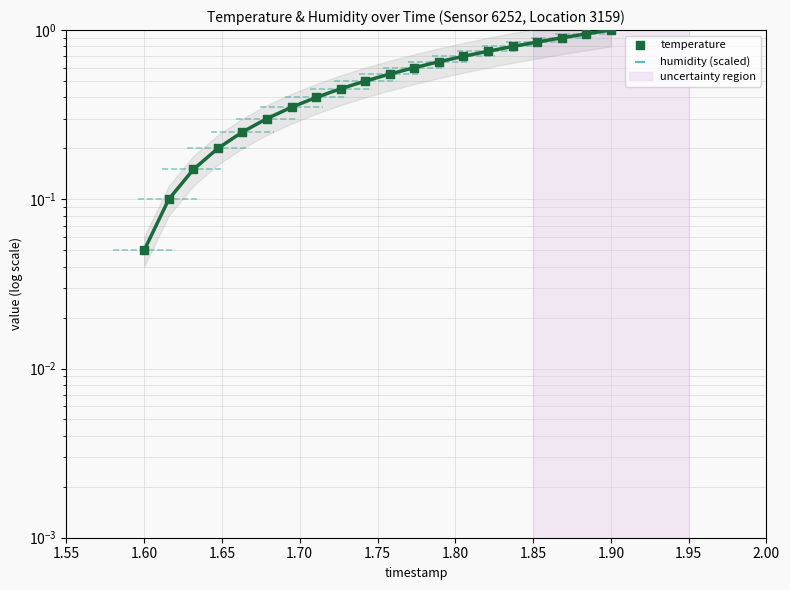

What is the total value across all series at 1.95?

0.9